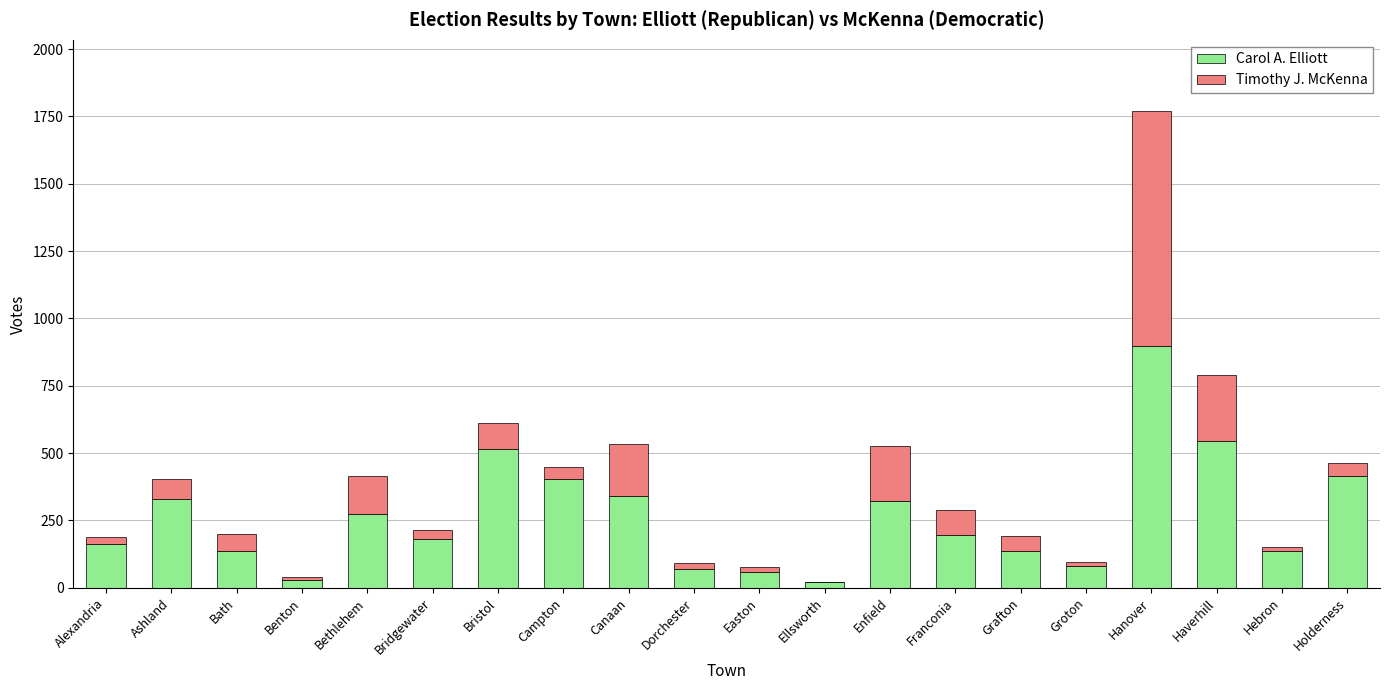

What is the total value across all series at Holderness?

462